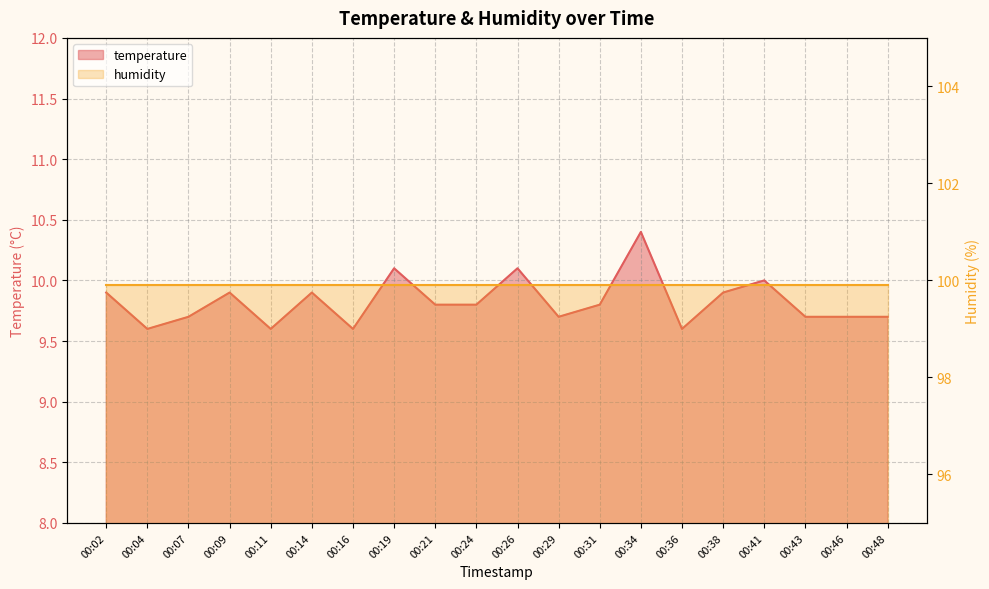

Rank the categories by value from highest to lowest.

00:34, 00:19, 00:26, 00:41, 00:02, 00:09, 00:14, 00:38, 00:21, 00:24, 00:31, 00:07, 00:29, 00:43, 00:46, 00:48, 00:04, 00:11, 00:16, 00:36